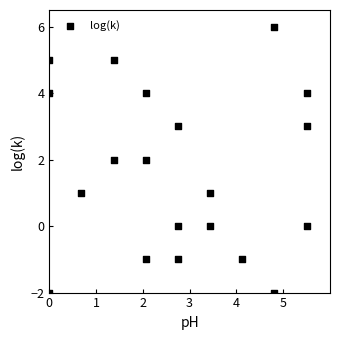

What is the range of Y values (max minus min)?

8